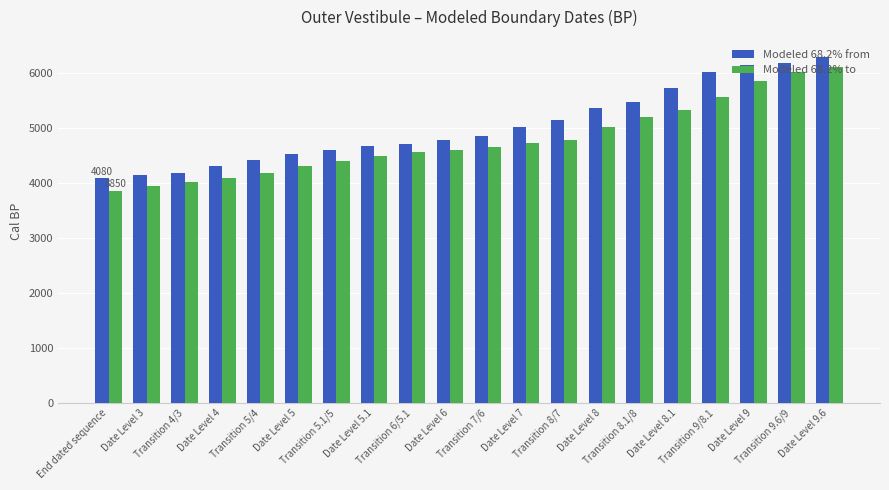

How many series are shown in this chart?

2